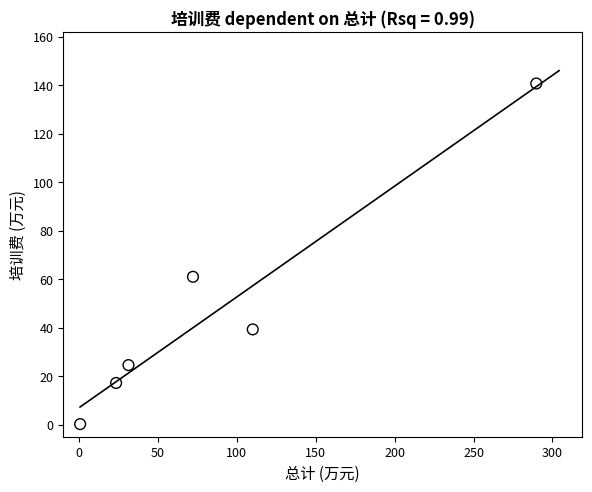

What is the range of X values (max minus min)?

289.1